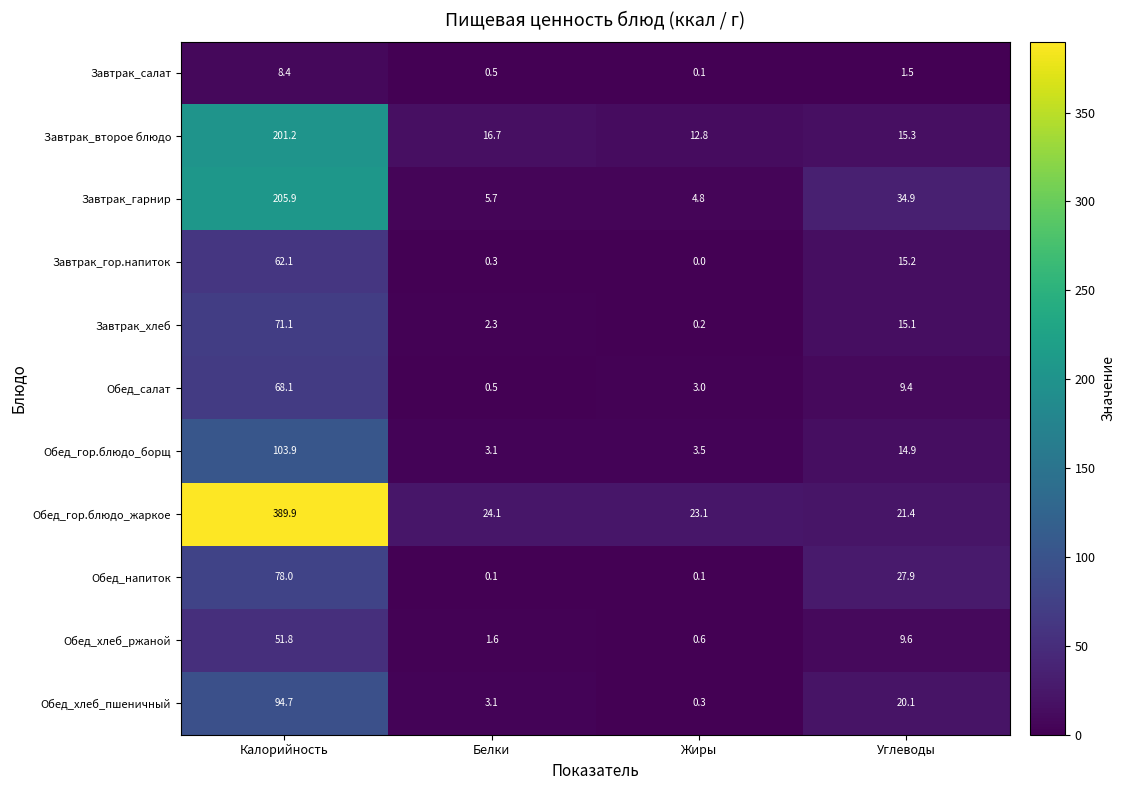

At Калорийность, list the series in order from largest to smallest.

Обед_гор.блюдо_жаркое, Завтрак_гарнир, Завтрак_второе блюдо, Обед_гор.блюдо_борщ, Обед_хлеб_пшеничный, Обед_напиток, Завтрак_хлеб, Обед_салат, Завтрак_гор.напиток, Обед_хлеб_ржаной, Завтрак_салат